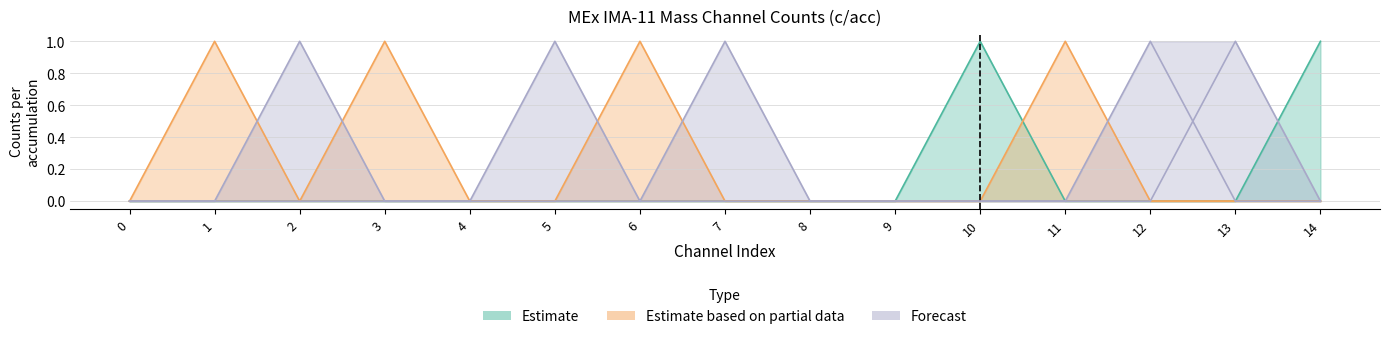

How many categories are shown in the chart?

15